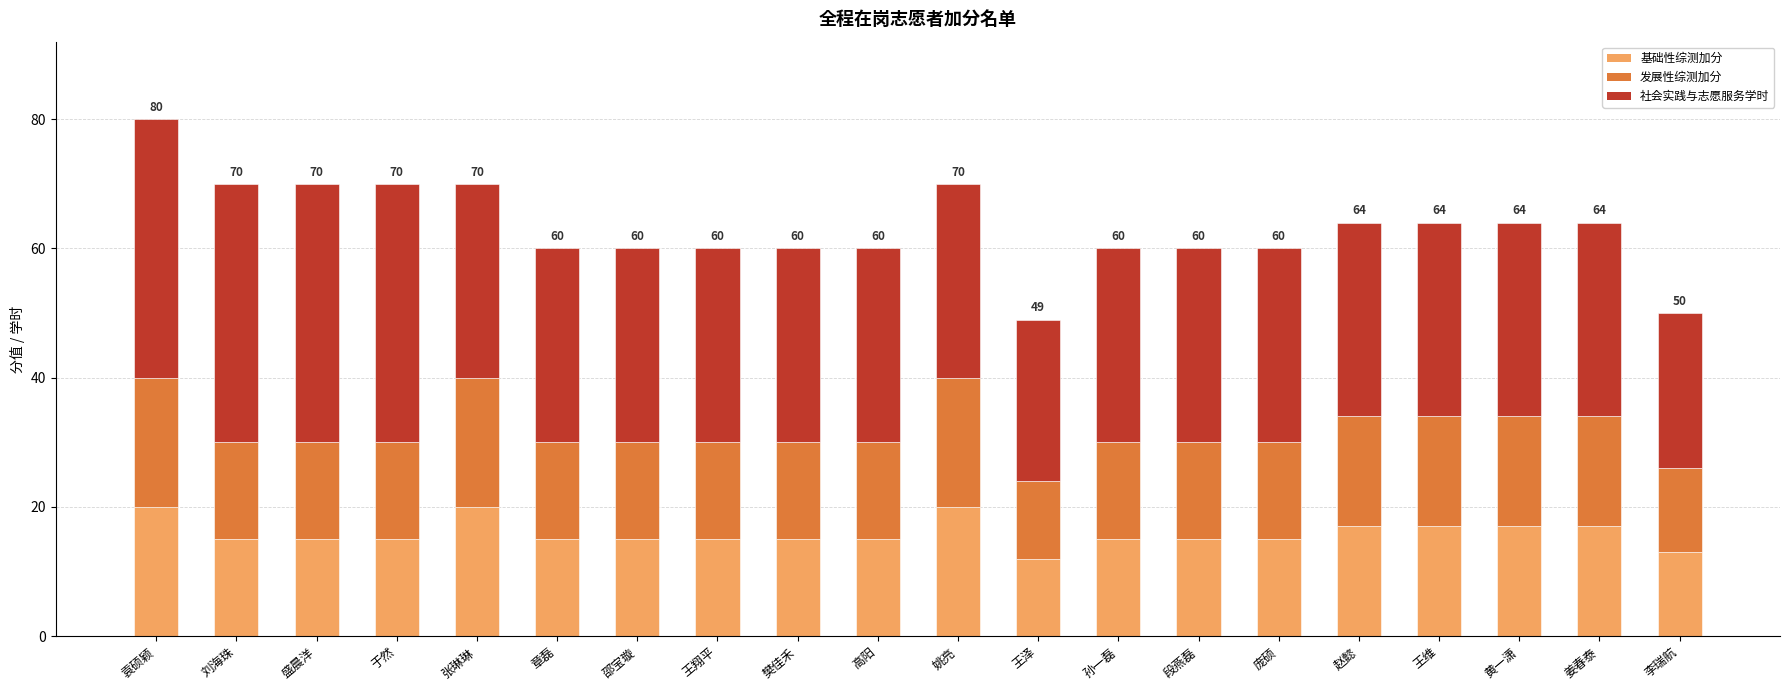

What is the average value of the 基础性综测加分 series?

16